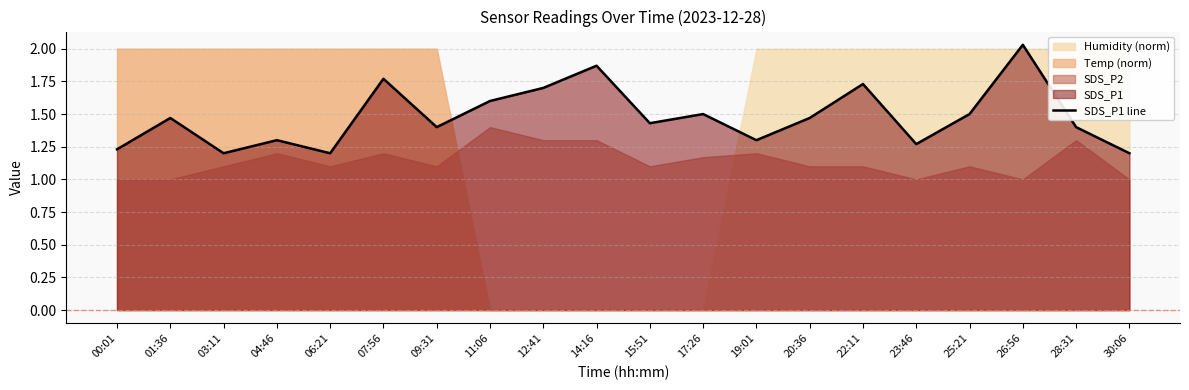

What is the difference between the maximum and minimum values?

0.8